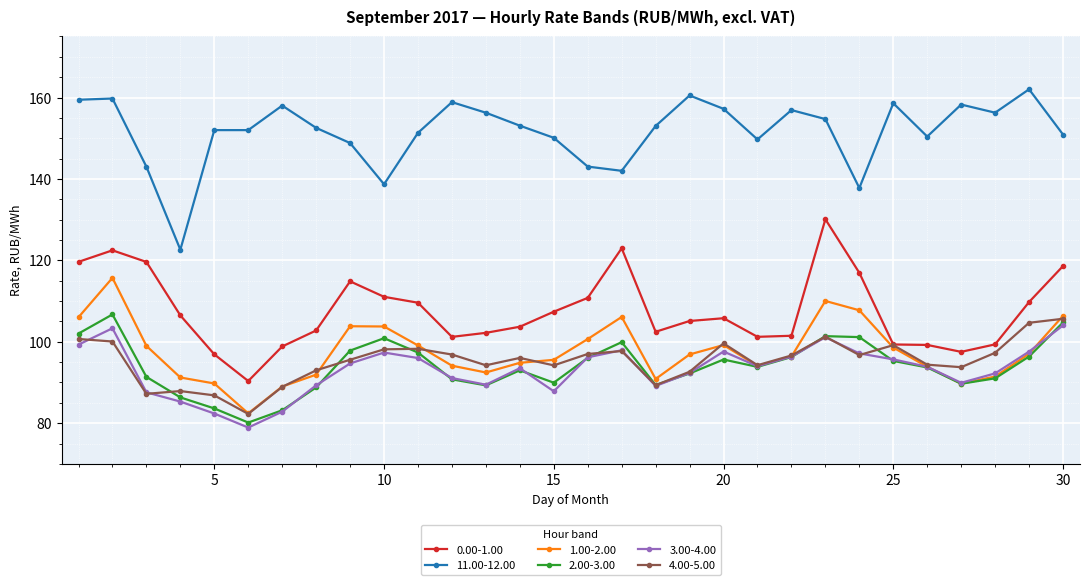

What is the smallest value displayed?

78.9